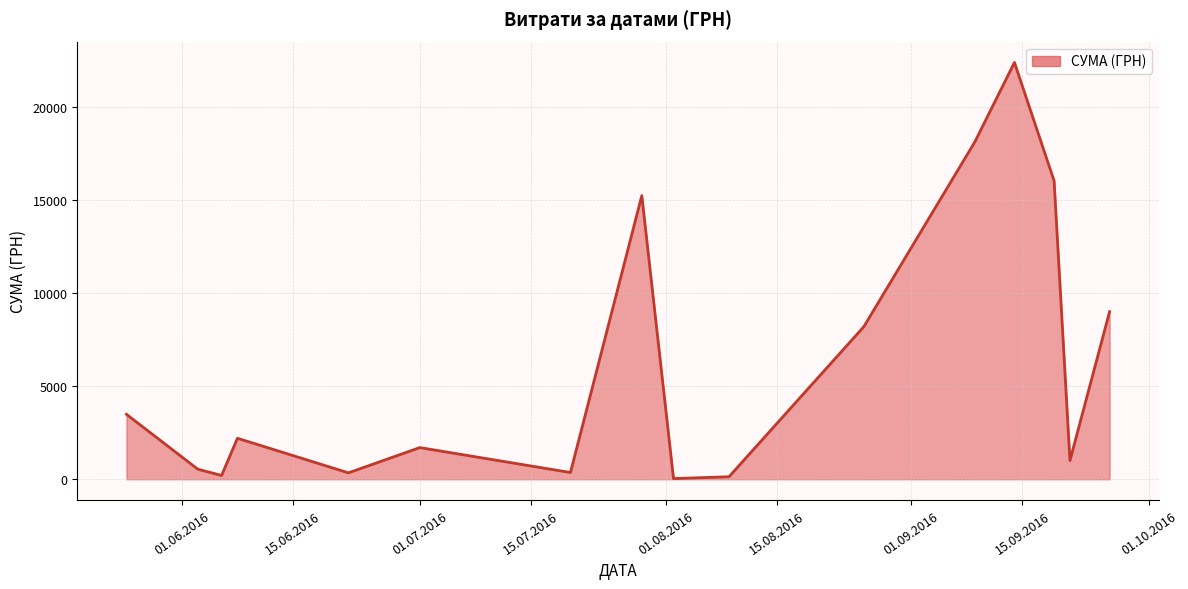

What is the difference between the maximum and minimum values?

22365.5